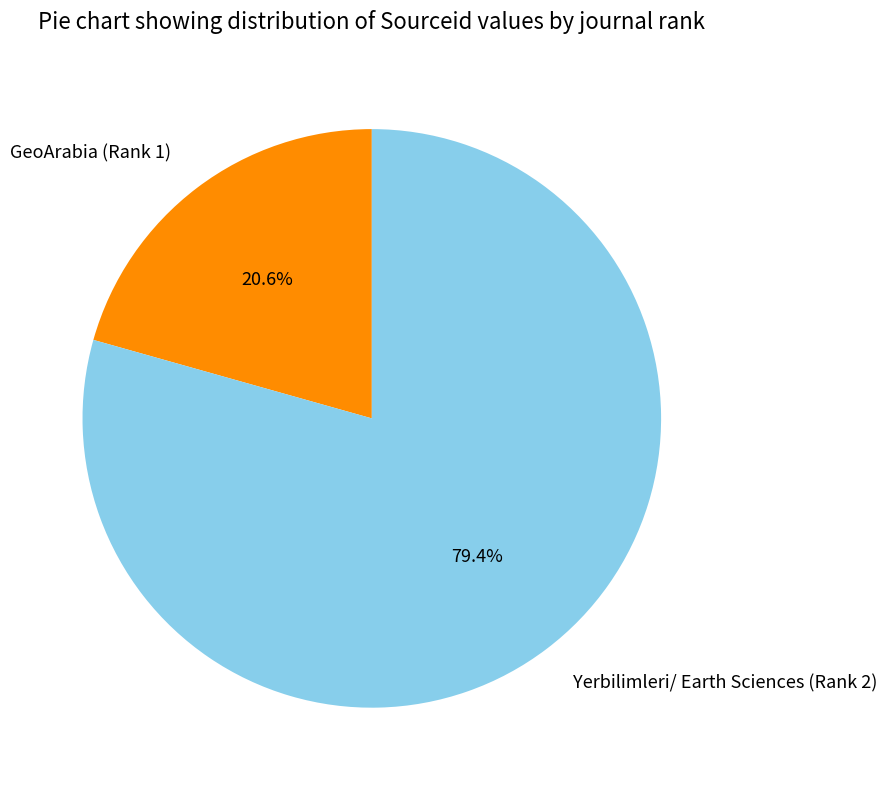

What is the smallest slice in the pie chart?

GeoArabia (Rank 1)